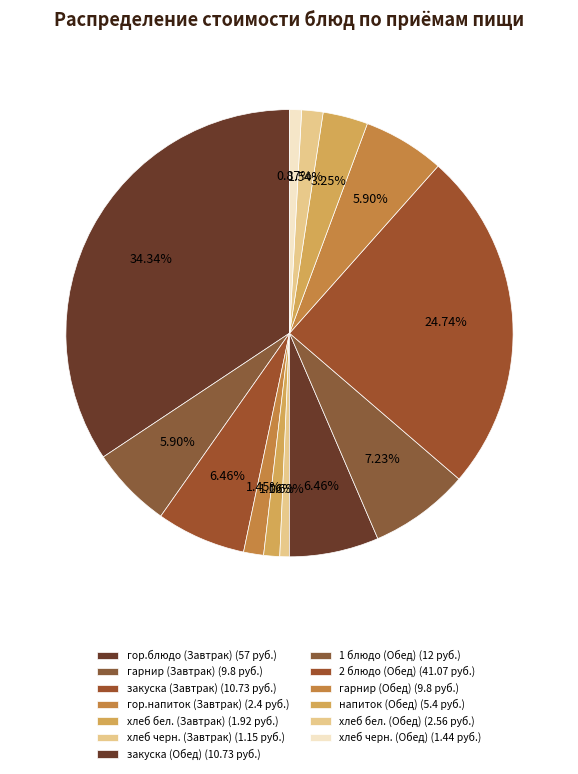

What is the largest slice in the pie chart?

гор.блюдо (Завтрак)